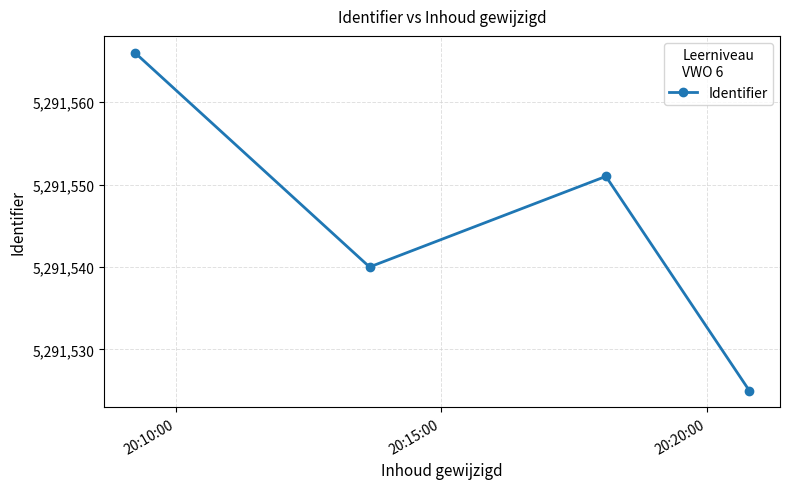

What is the difference between the maximum and minimum values?

41